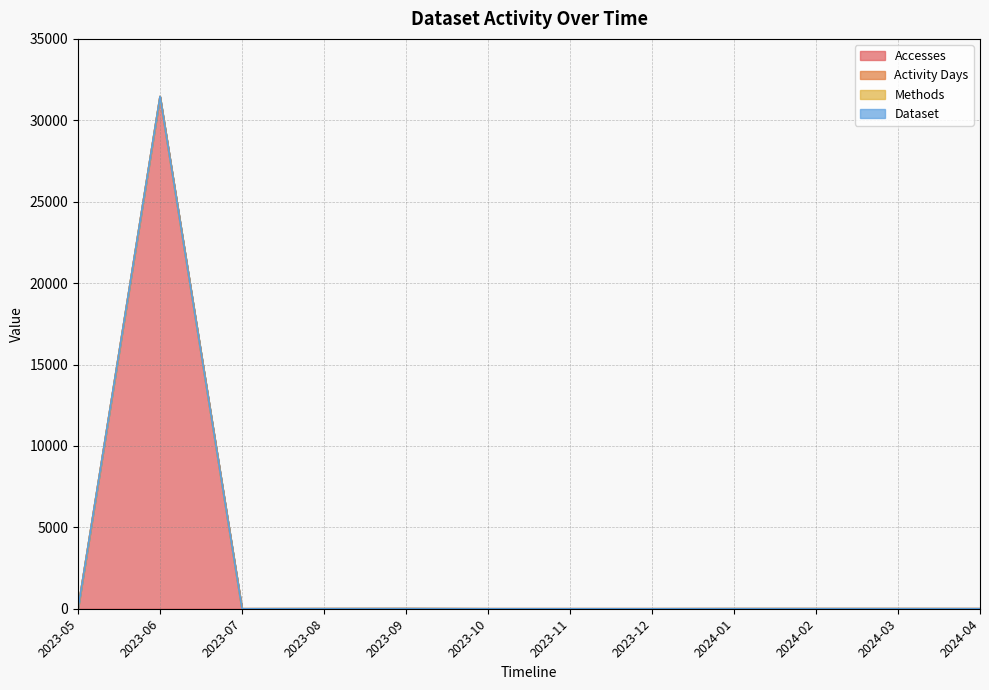

Reading right to left, what are all the values shown in this chart?

Accesses: 1	2	2	2	0	0	0	5	2	0	31458	3
Activity Days: 1	2	2	1	0	0	0	2	2	0	4	1
Methods: 1	1	1	1	0	0	0	1	1	0	2	1
Dataset: 1	1	1	1	0	0	0	1	1	0	1	1